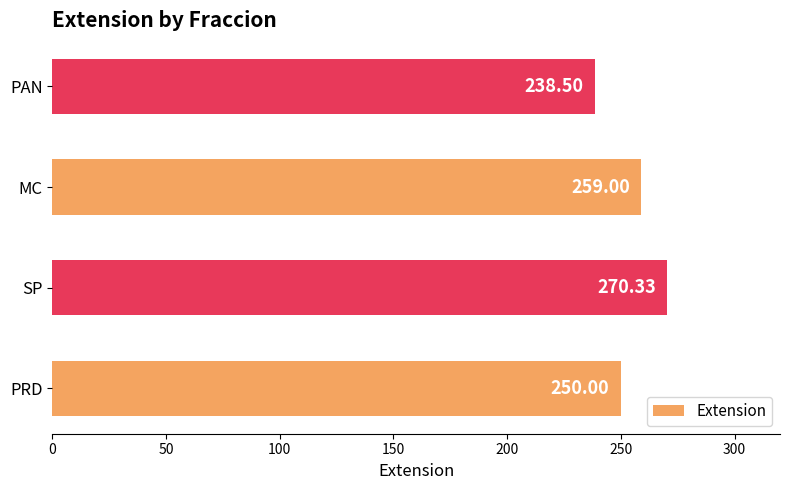

Which category has the lowest value across all series?

PAN